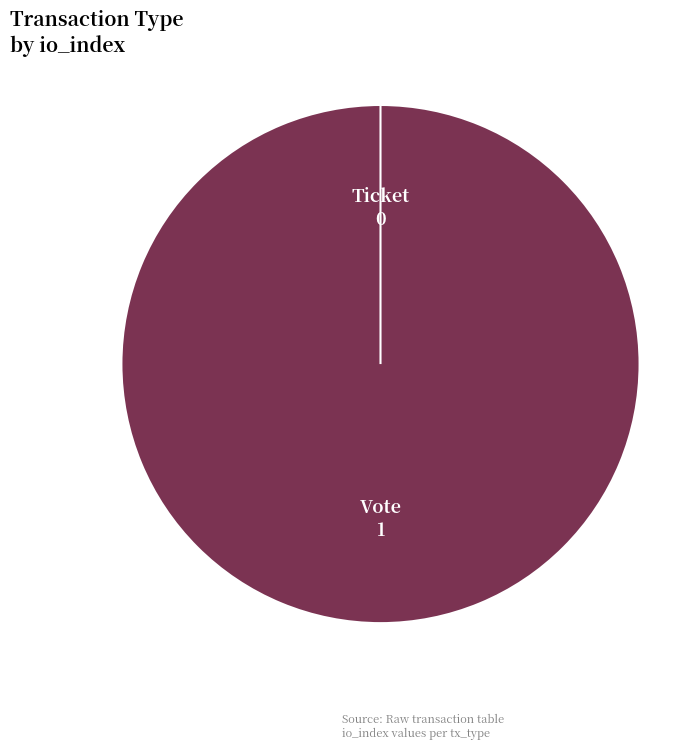

How many slices are in this pie chart?

2